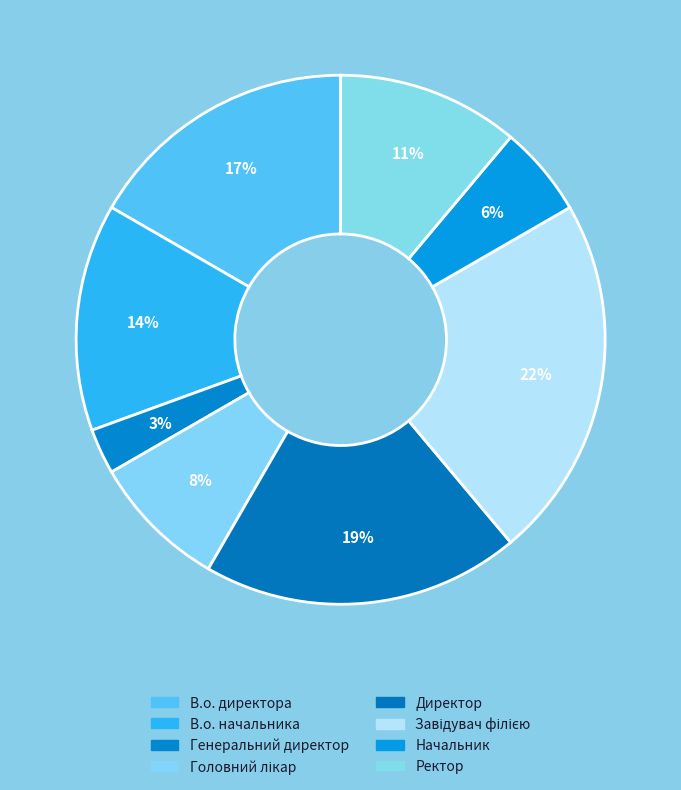

The В.о. начальника slice represents 14% of the pie. True or false?

True